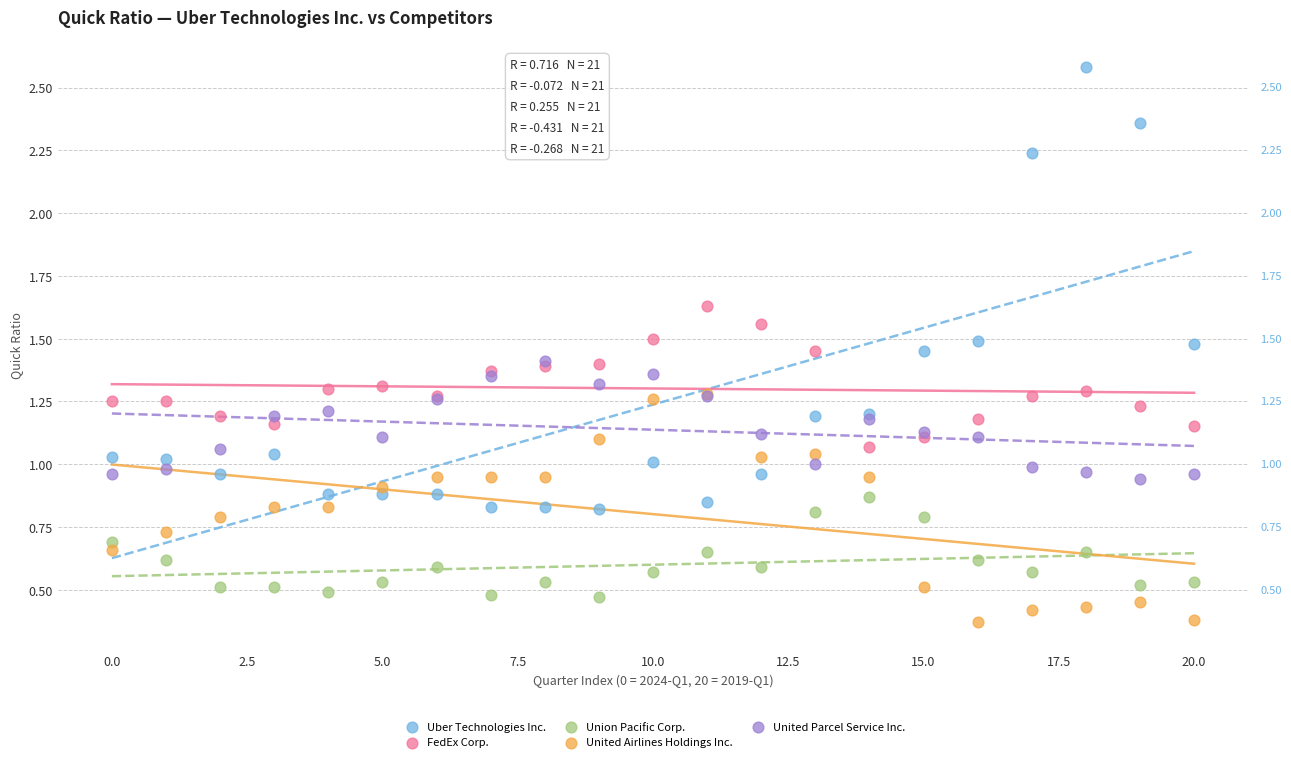

Which series contains the highest Y value?

Uber Technologies Inc.